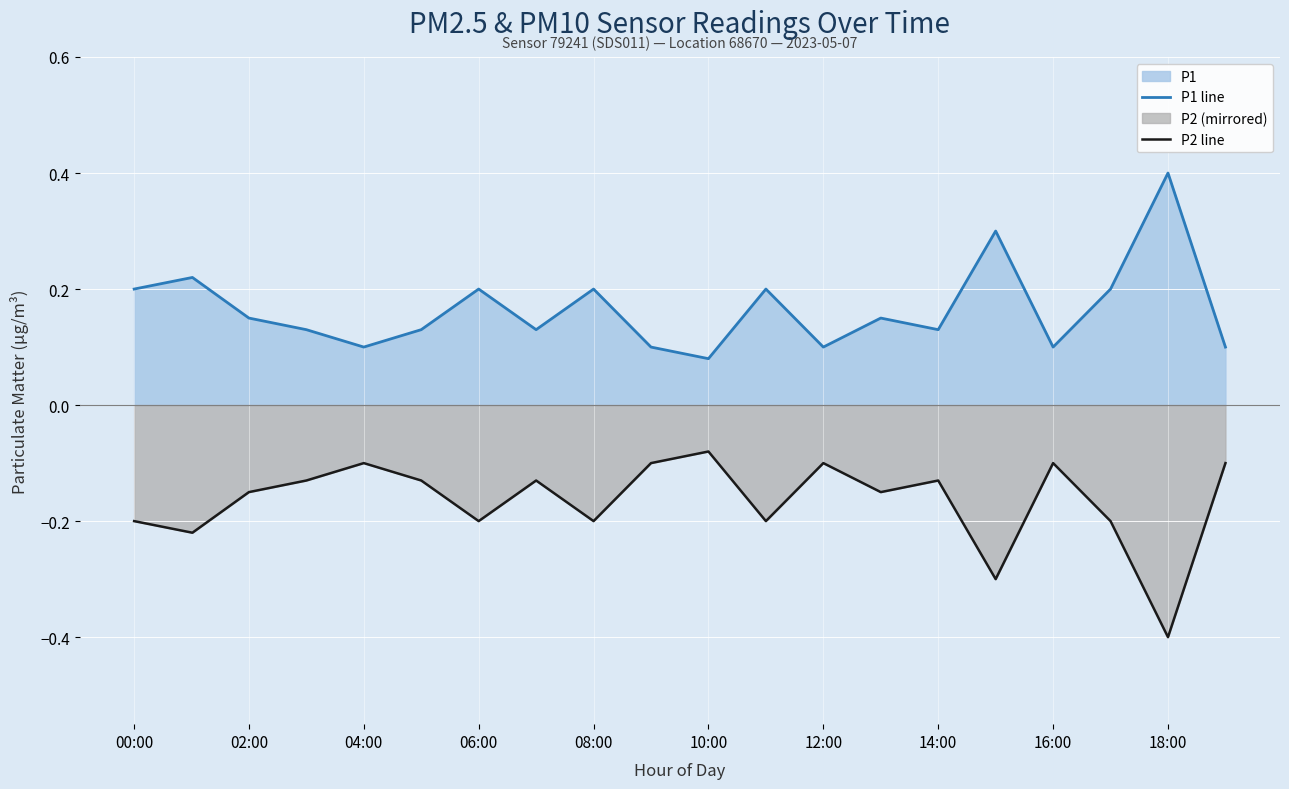

The value of P1 line at 06:00 is 0.1. True or false?

False